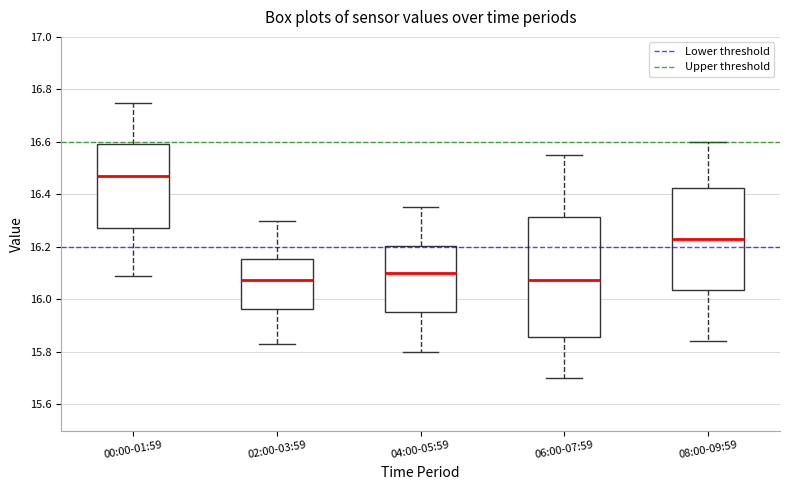

Comparing the boxes themselves (not the whiskers), which one is the tallest?

06:00-07:59